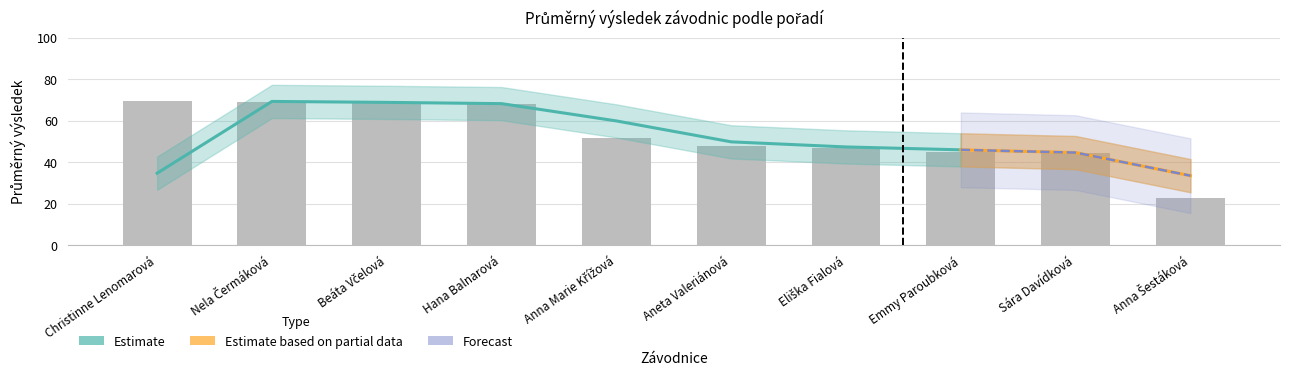

The value at Beáta Včelová is 68.5. True or false?

True